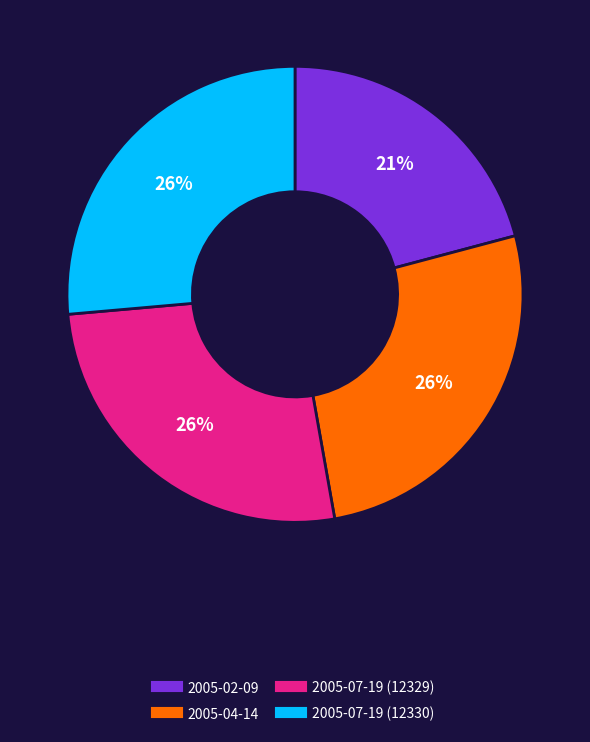

To the nearest percent, what is the average slice percentage?

25%